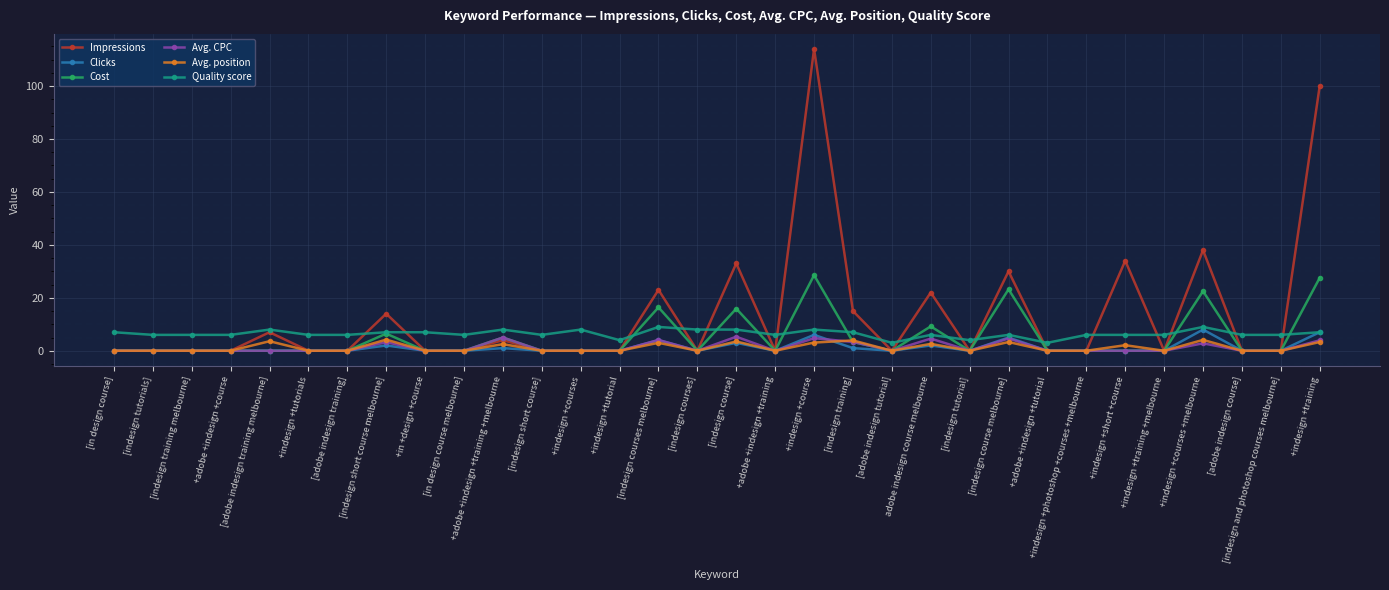

The Cost series shows -11.2 at [adobe indesign training melbourne]. True or false?

False